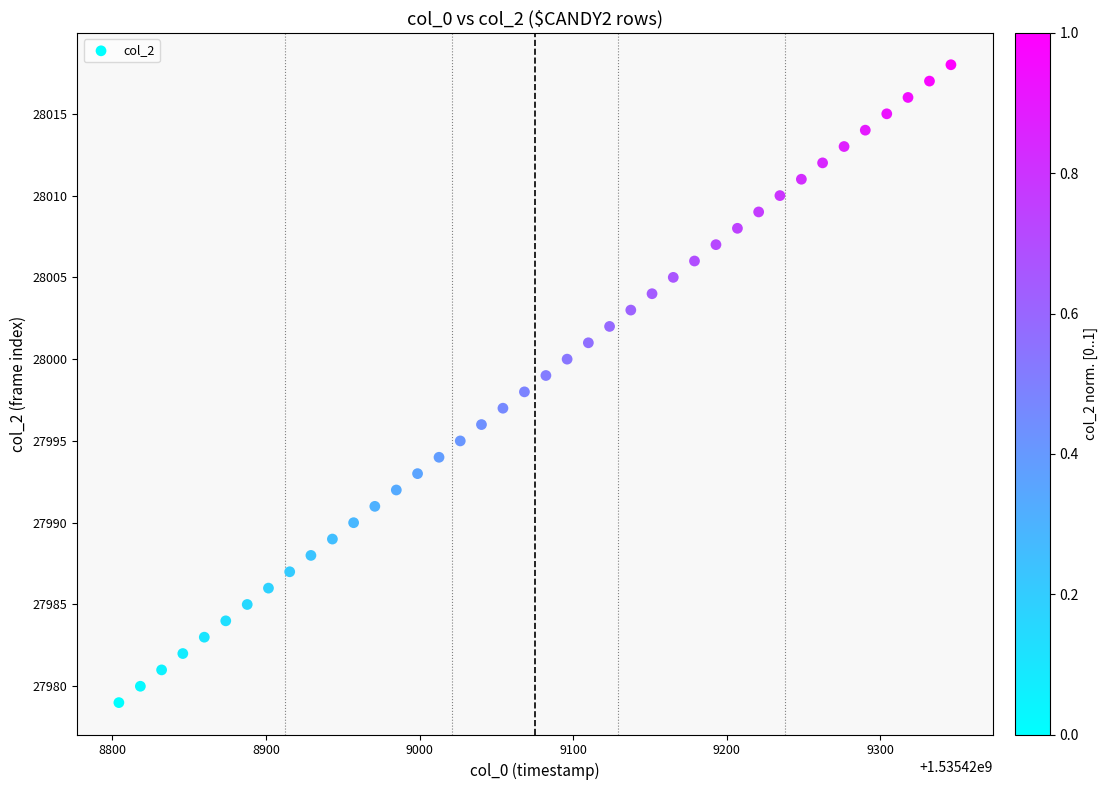

What is the range of Y values (max minus min)?

39